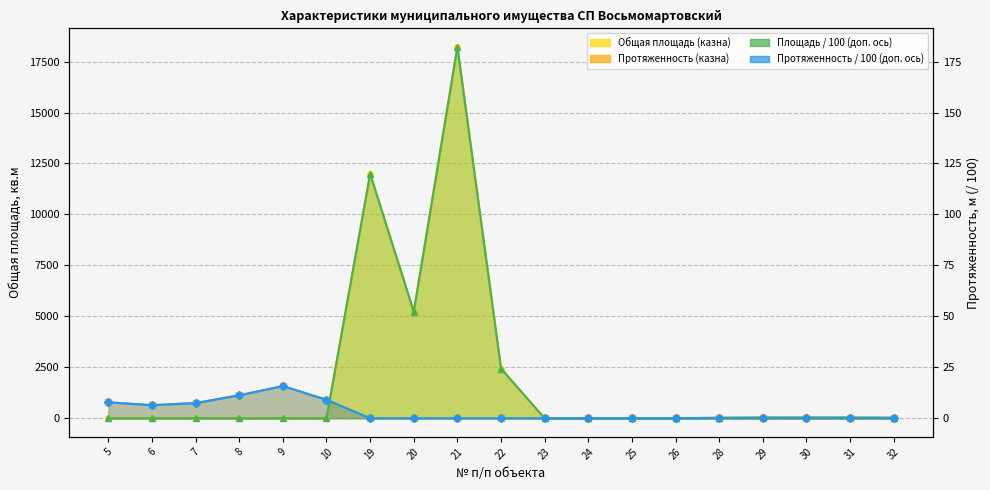

How many interior local peaks does the Протяжен. / 100 (линия) series have?

1